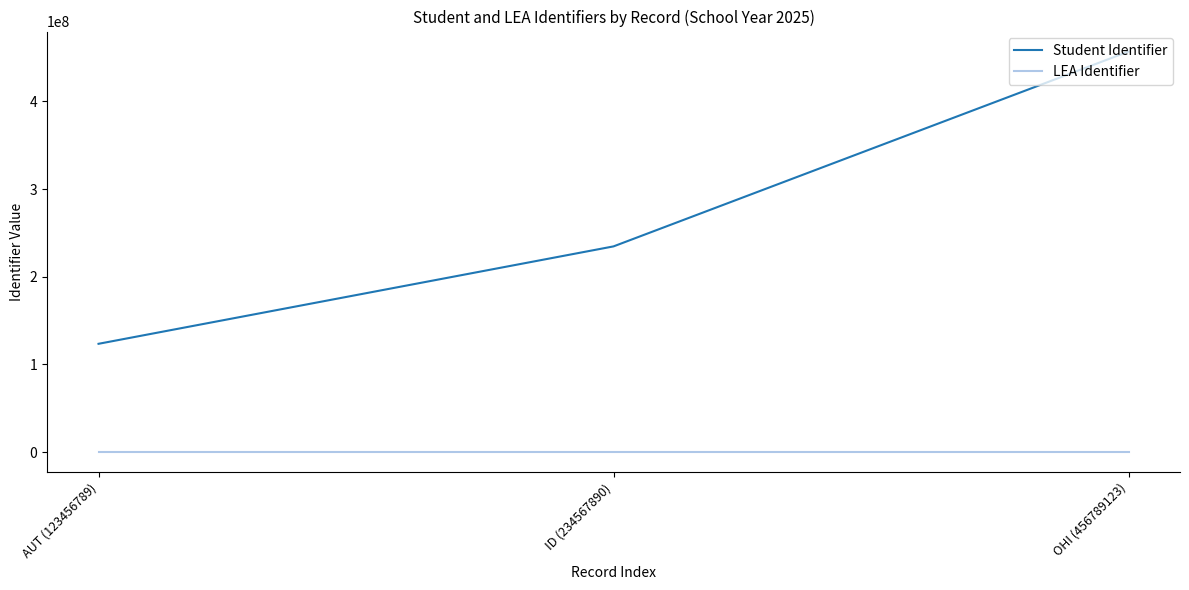

What is the total value across all series at OHI (456789123)?

456793223